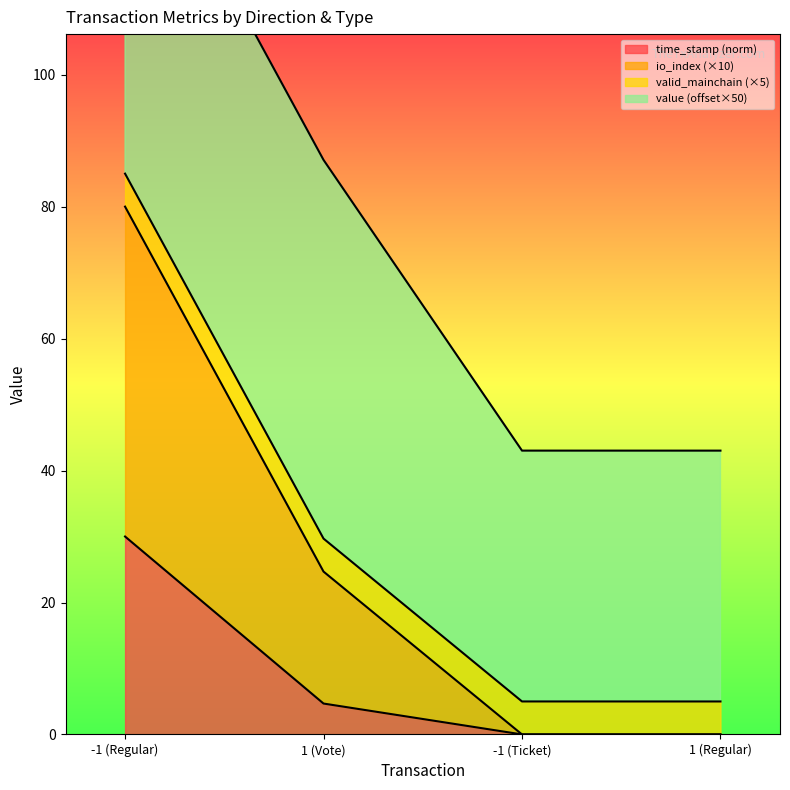

What is the label of the 3rd point from the left?

-1 (Ticket)